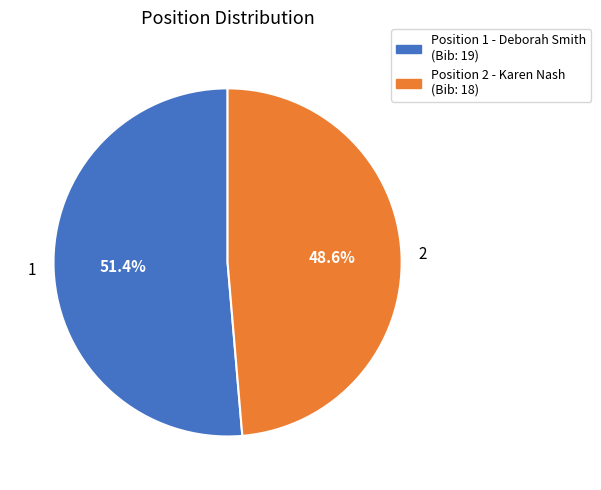

Which slice is the smallest?

Position 2 - Karen Nash (Bib: 18)